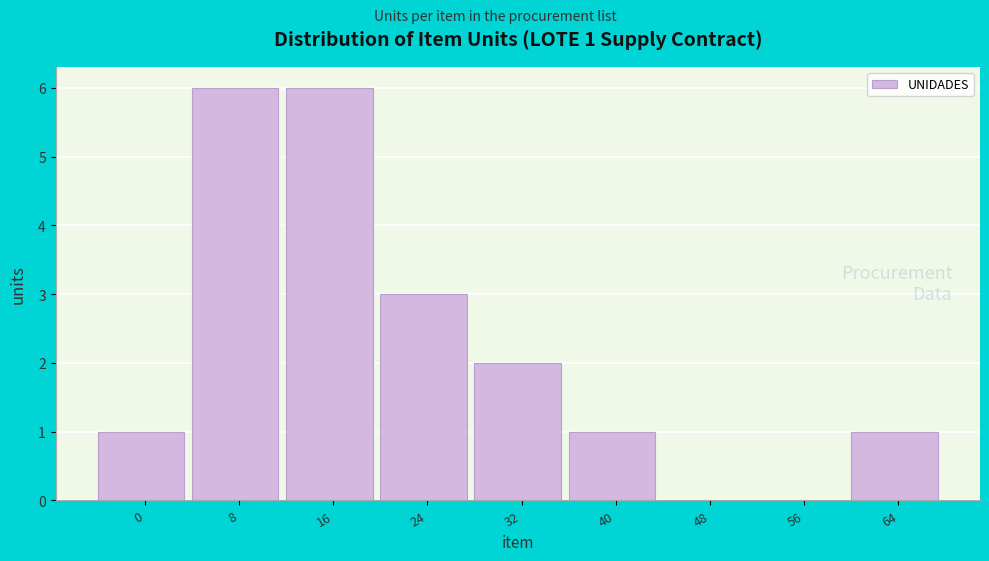

Reading right to left, extract all data points from this chart.

64=1	56=0	48=0	40=1	32=2	24=3	16=6	8=6	0=1